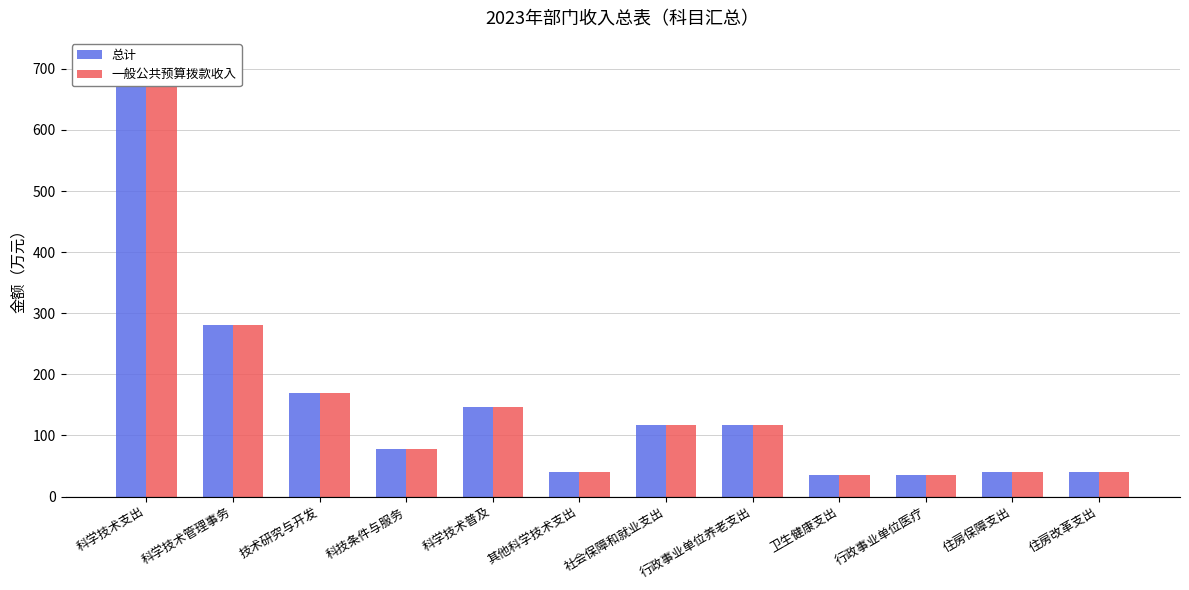

What position from the right is 技术研究与开发?

10